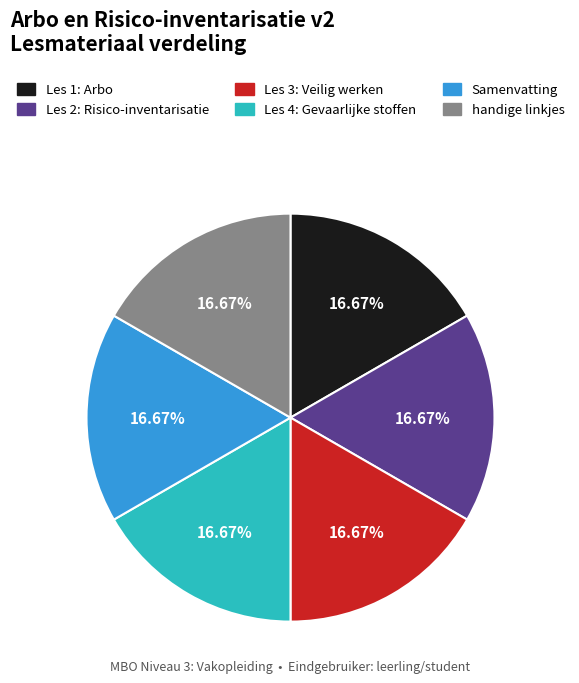

Is there a majority slice in this chart?

No